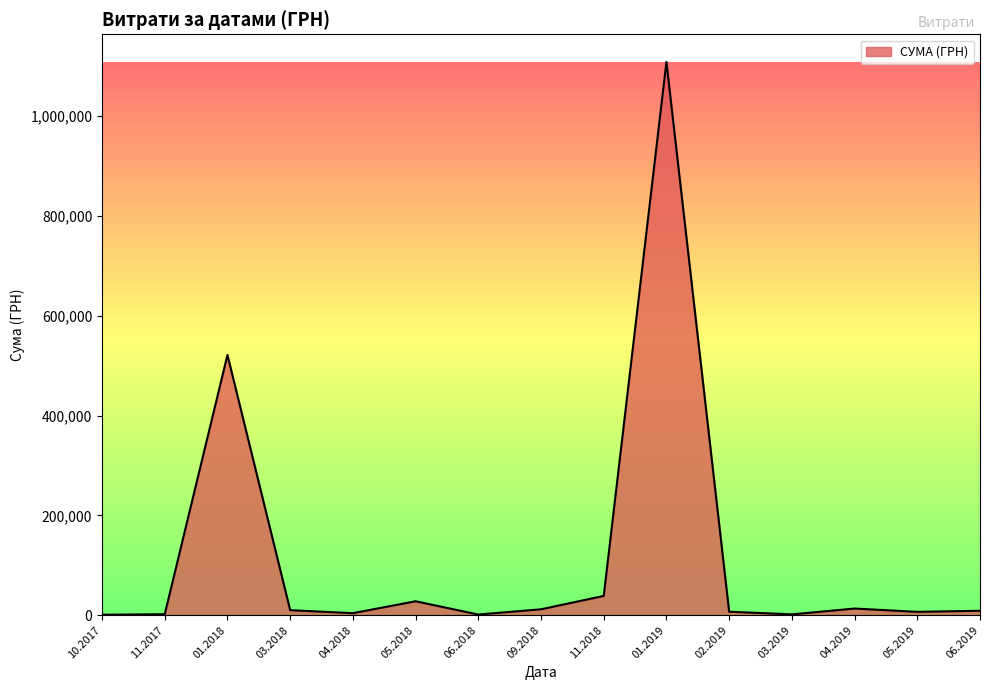

What is the greatest value displayed?

1108852.6